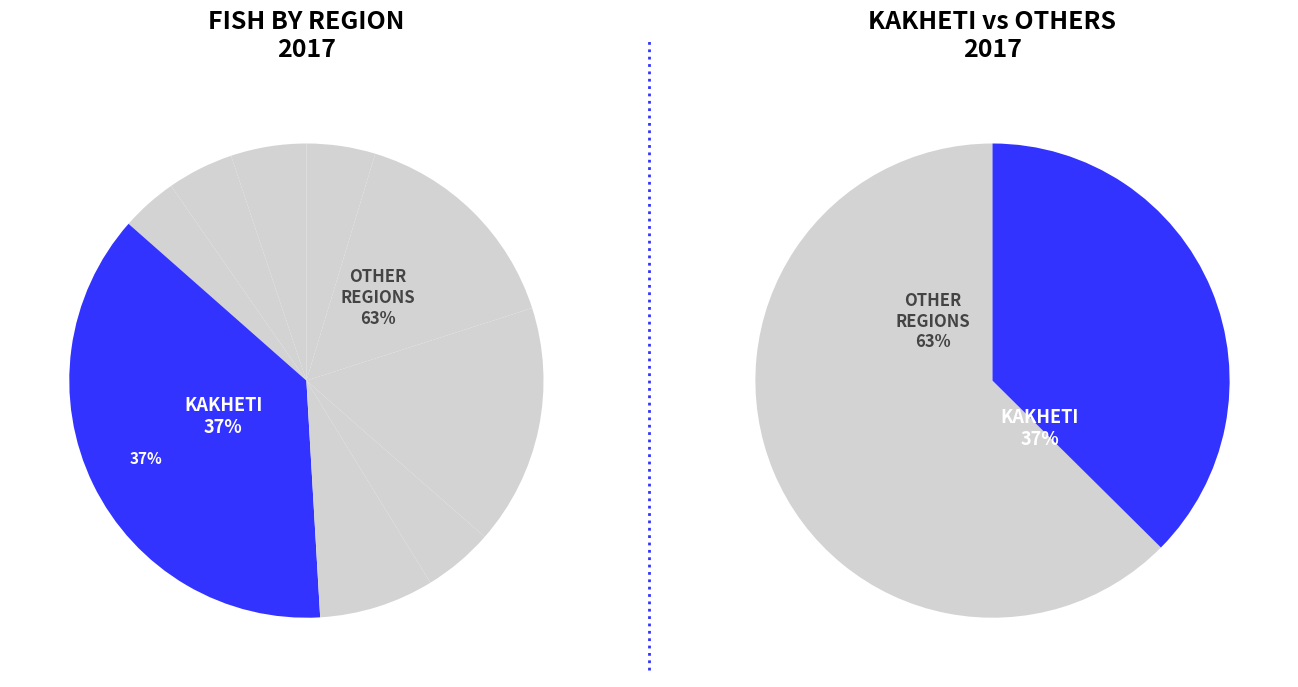

To the nearest percent, what portion does Kvemo Kartli represent?

16%